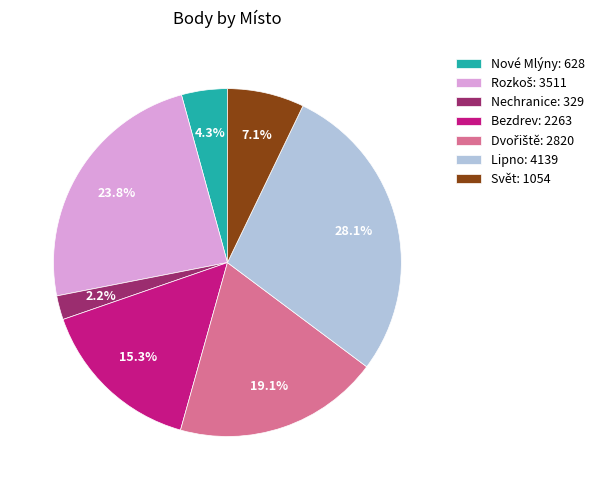

To the nearest percent, what percentage of the pie is Nové Mlýny?

4%